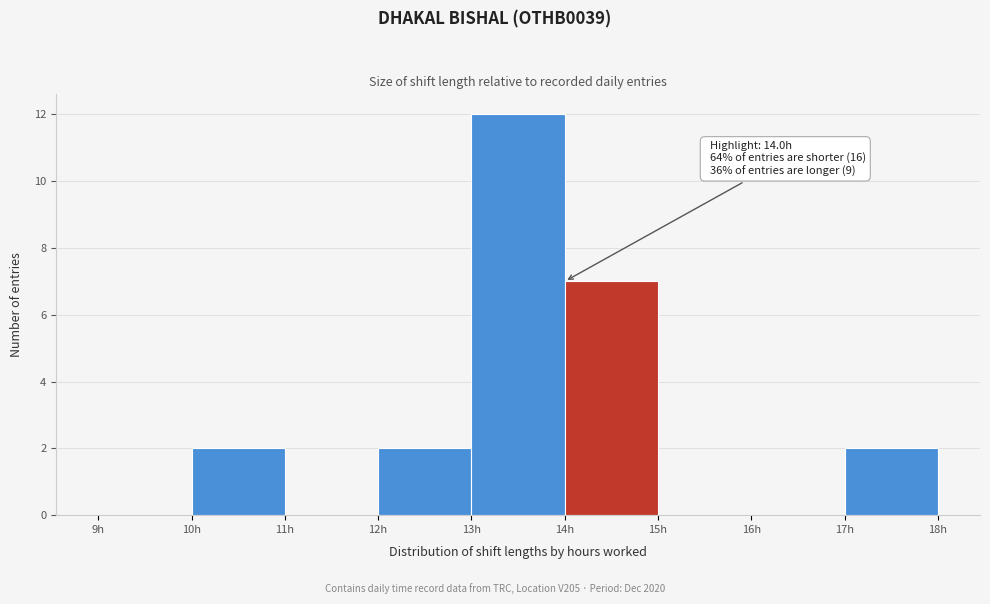

Over which range of the x-axis is the bar tallest?

13 to 14